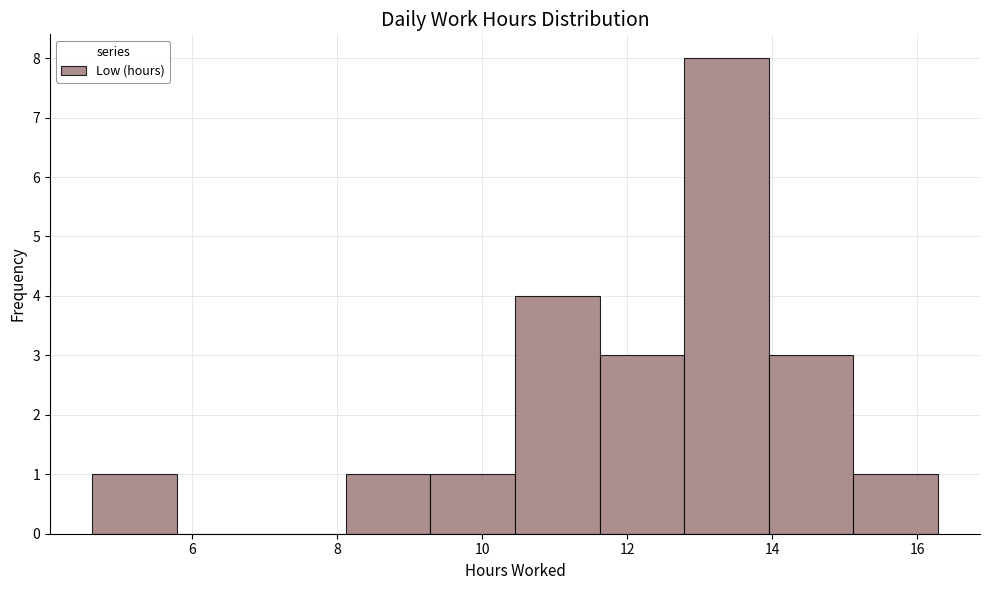

Reading left to right, transcribe this chart: for each bar, give the range it covers on the x-axis and its height. Neither the bar edges nor the heights are printed on the chart, so give them approximately, as read against the axes.

4.6 to 5.8: 1
5.8 to 7.0: 0
7.0 to 8.2: 0
8.2 to 9.2: 1
9.2 to 10.4: 1
10.4 to 11.6: 4
11.6 to 12.8: 3
12.8 to 14.0: 8
14.0 to 15.2: 3
15.2 to 16.2: 1